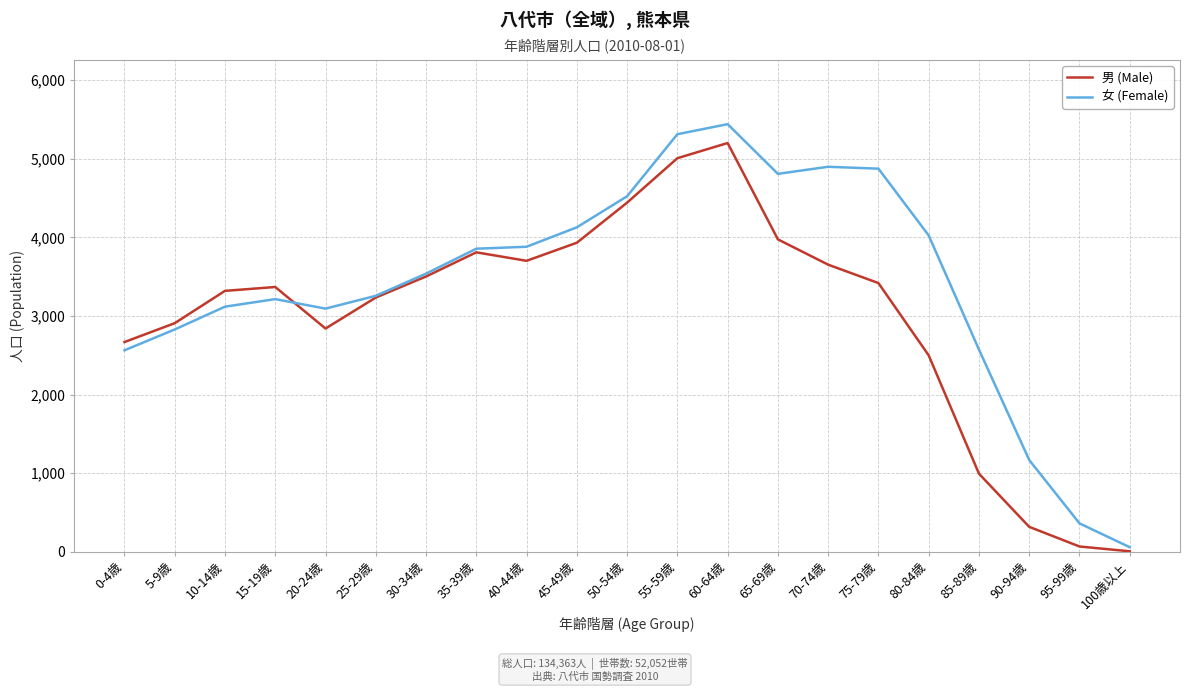

The value of 女 (Female) at 30-34歳 is 5429. True or false?

False